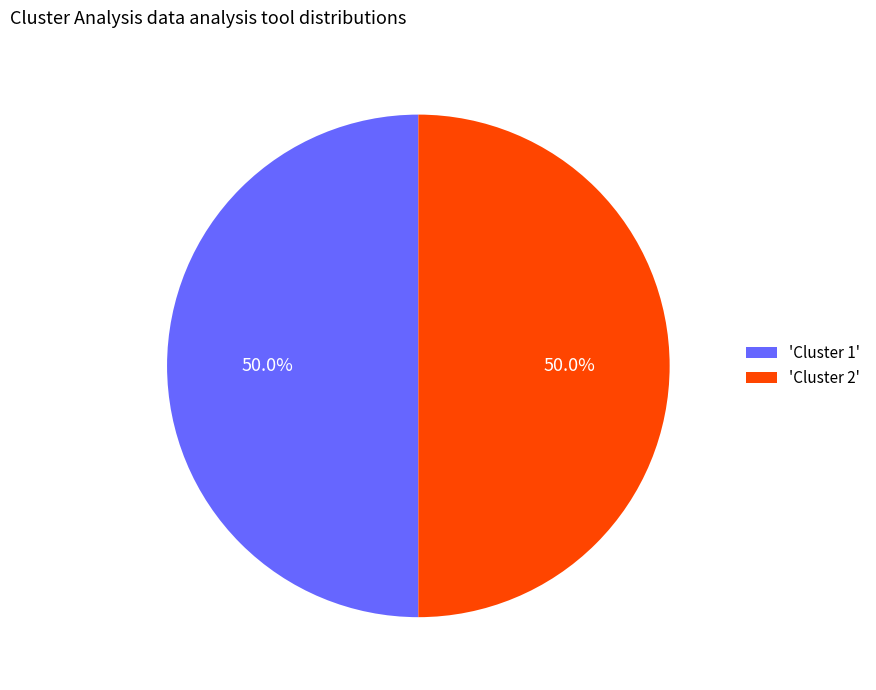

What is the total percentage of 'Cluster 2' and 'Cluster 1'?

100.0%